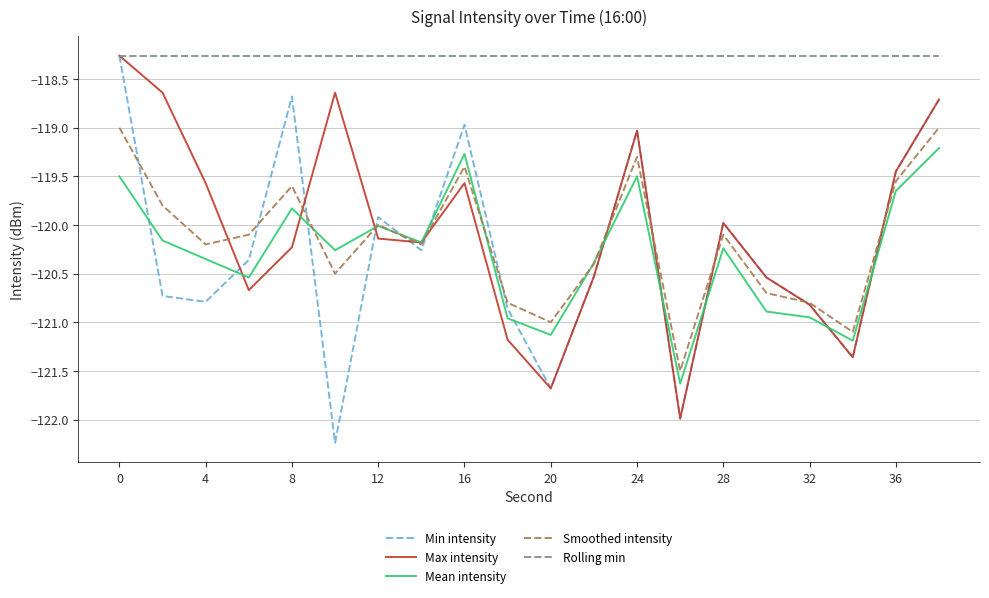

Which series has the largest range (max minus min)?

Min intensity